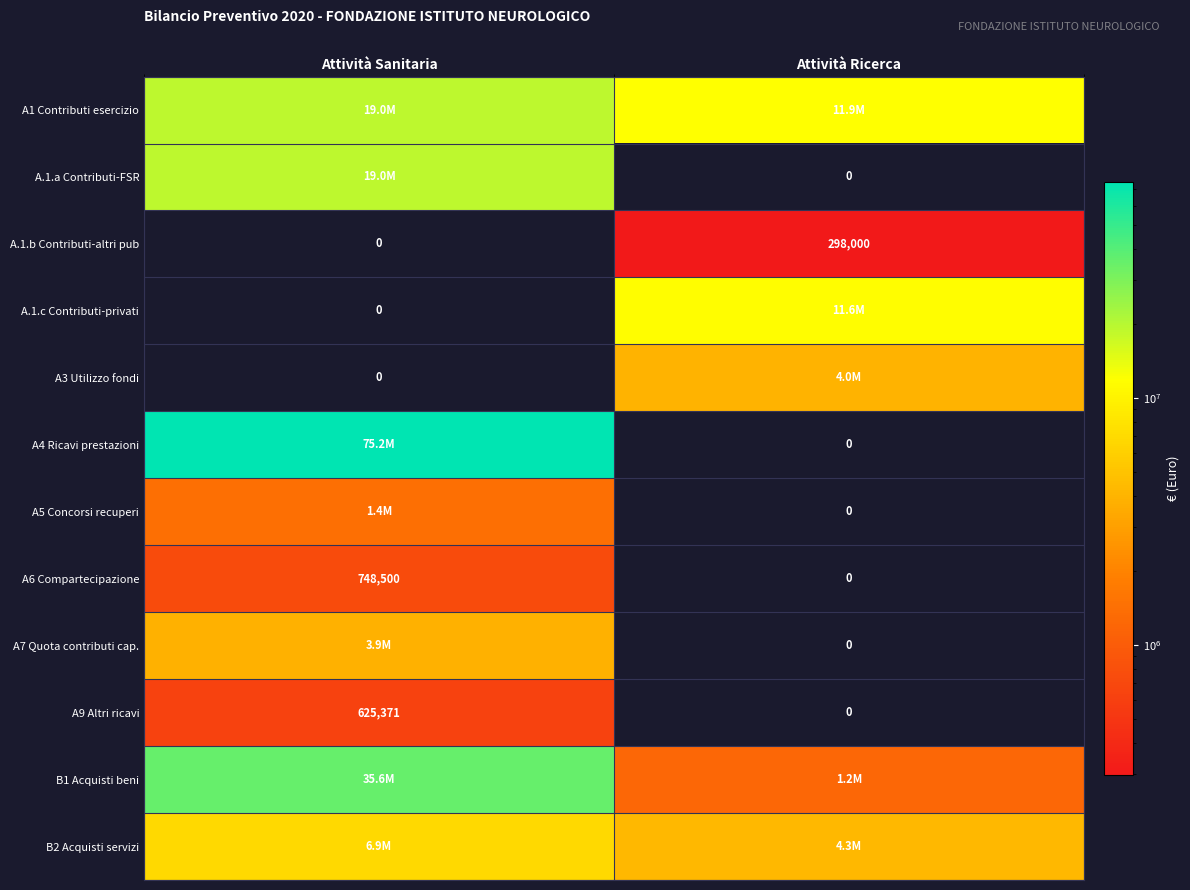

At which label does A.1.b Contributi-altri pub reach its peak?

Attività Ricerca